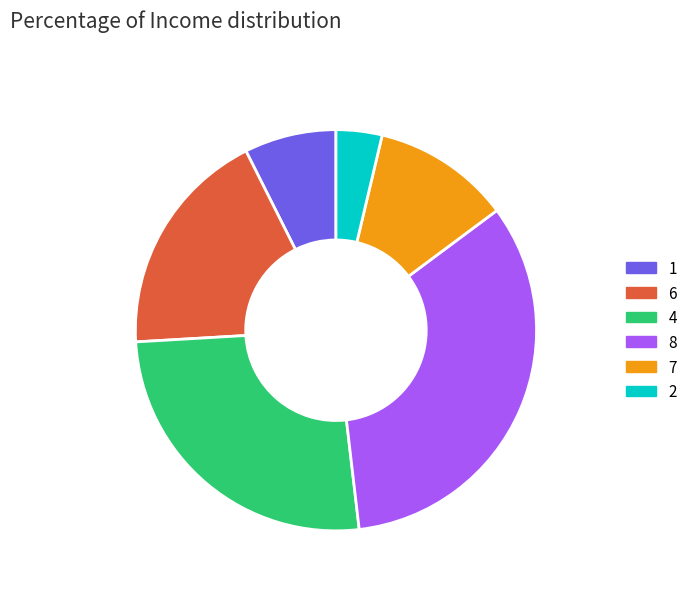

How many segments does this pie chart have?

6